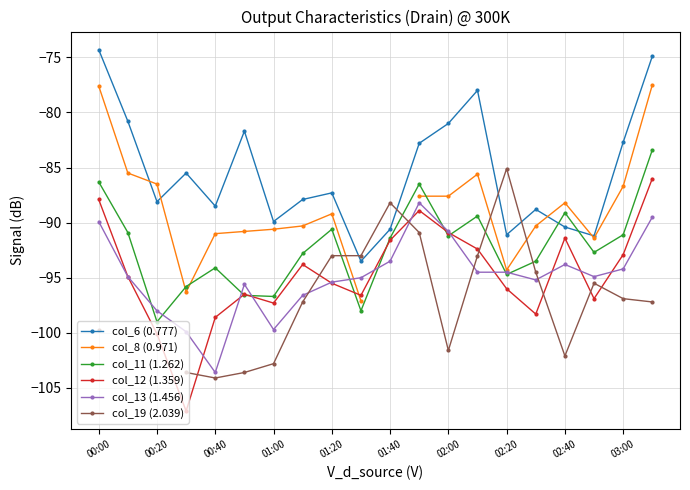

How many categories are shown in the chart?

20